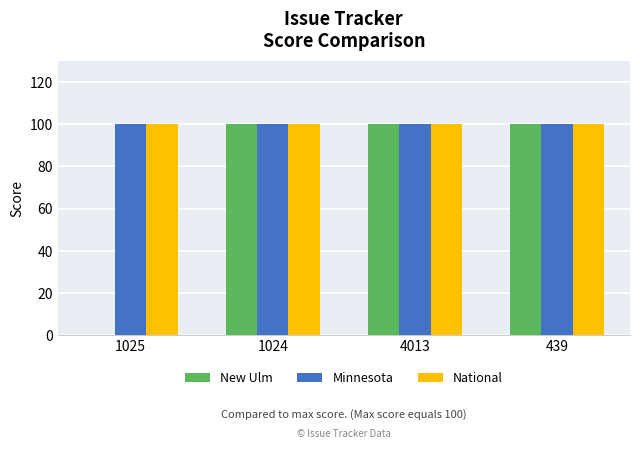

Reading right to left, extract all data points from this chart.

New Ulm: 439=100	4013=100	1024=100	1025=0
Minnesota: 439=100	4013=100	1024=100	1025=100
National: 439=100	4013=100	1024=100	1025=100